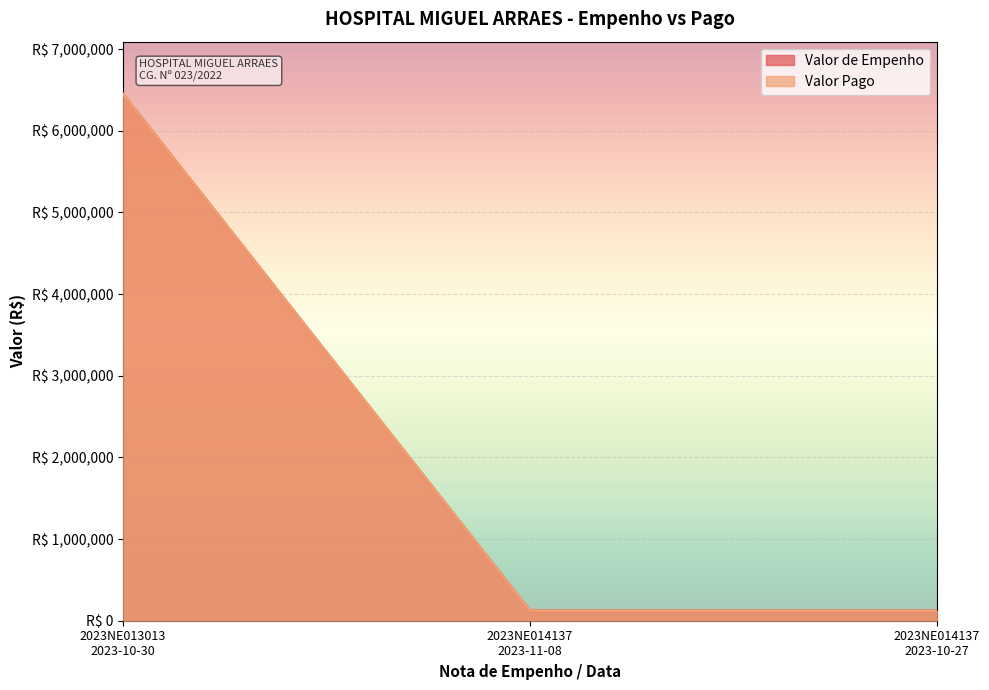

Which series has the largest total across all categories?

Valor de Empenho